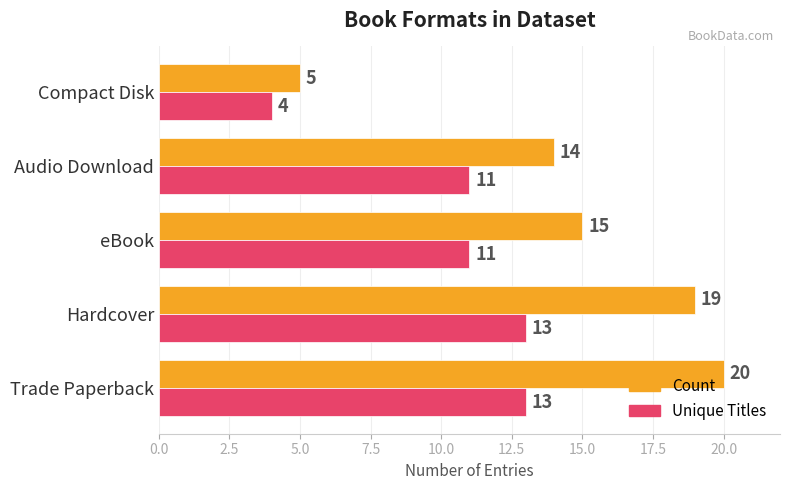

What is the sum of the Unique Titles values at Compact Disk and Hardcover?

17